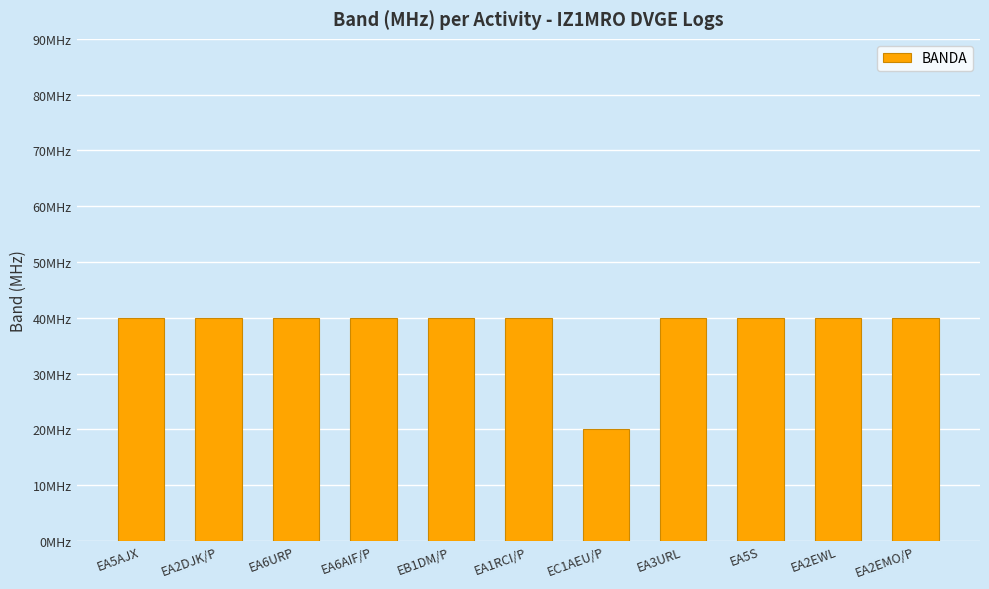

What is the sum of all values?

420